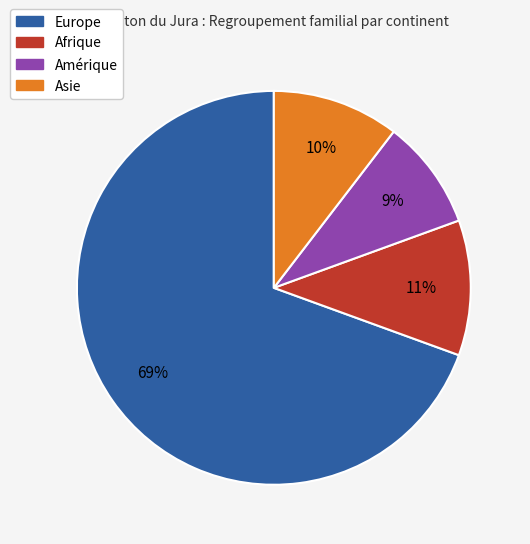

How many segments does this pie chart have?

4